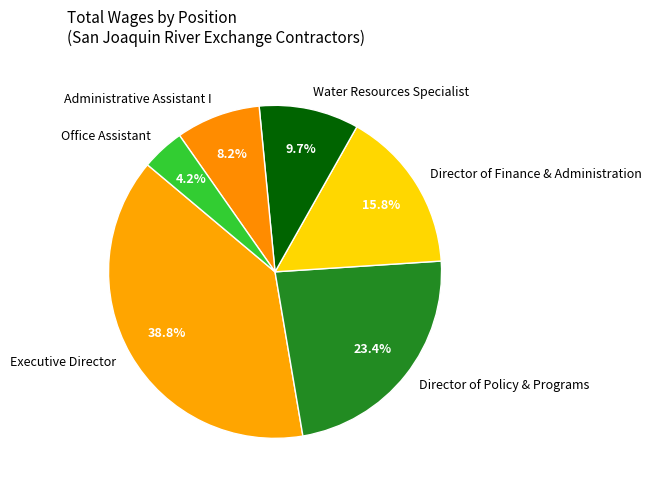

Rank the categories by value from lowest to highest.

Office Assistant, Administrative Assistant I, Water Resources Specialist, Director of Finance & Administration, Director of Policy & Programs, Executive Director